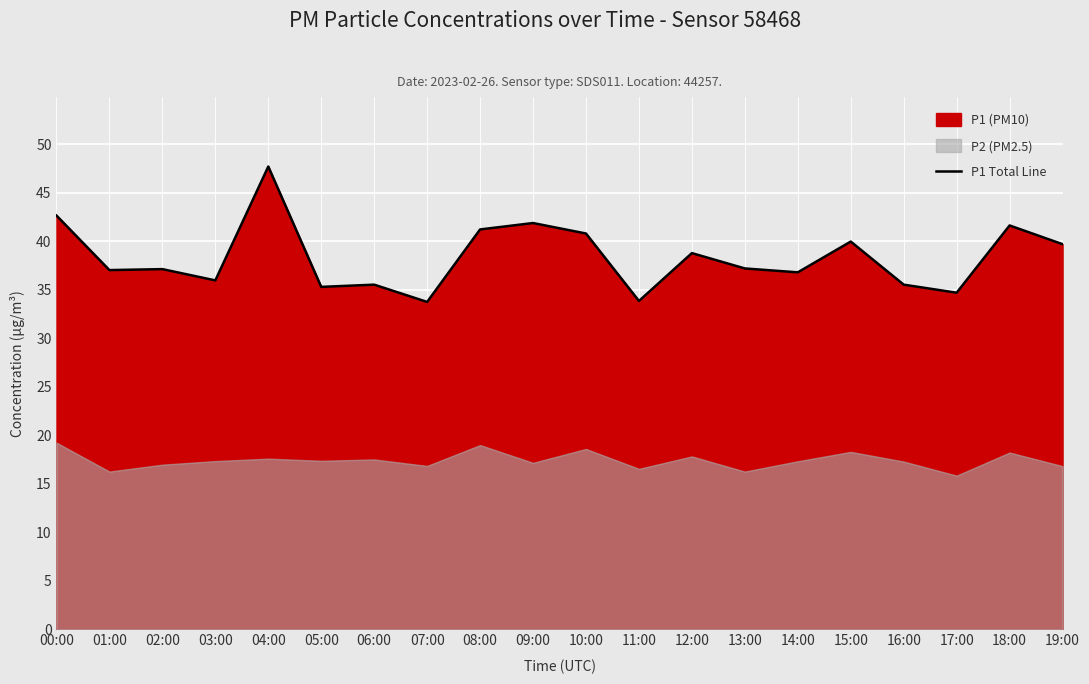

Reading left to right, what are all the values shown in this chart?

42.6	37.0	37.1	36.0	47.7	35.3	35.5	33.8	41.2	41.9	40.8	33.9	38.8	37.2	36.8	40.0	35.5	34.7	41.6	39.7